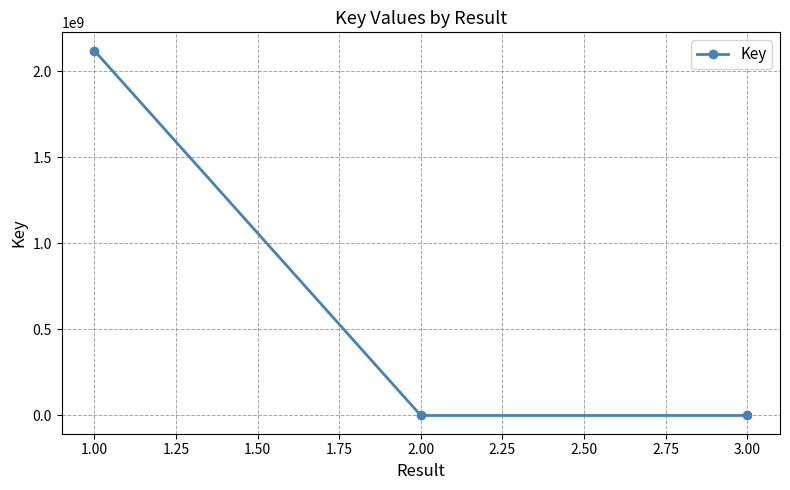

What is the difference between the maximum and minimum values?

2119933254